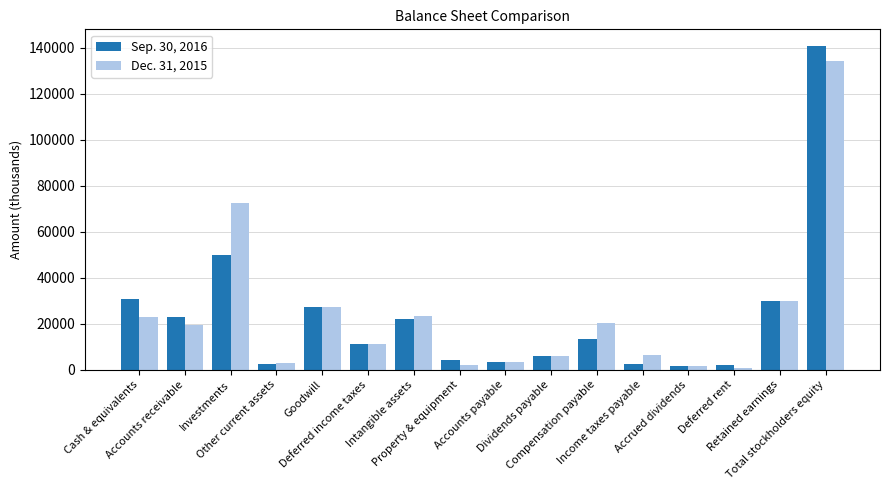

Does the chart contain stacked bars?

No